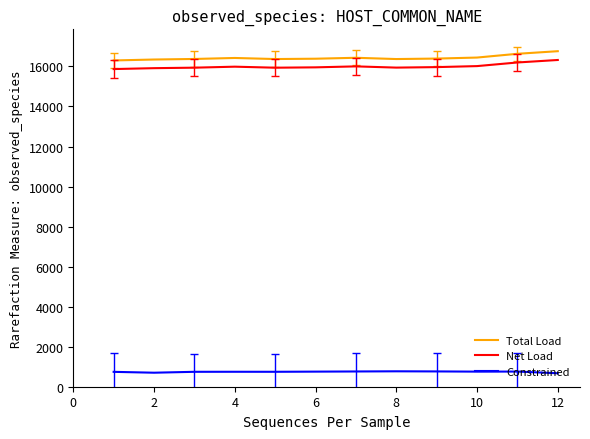

True or false: Total Load and Net Load intersect in this chart.

False